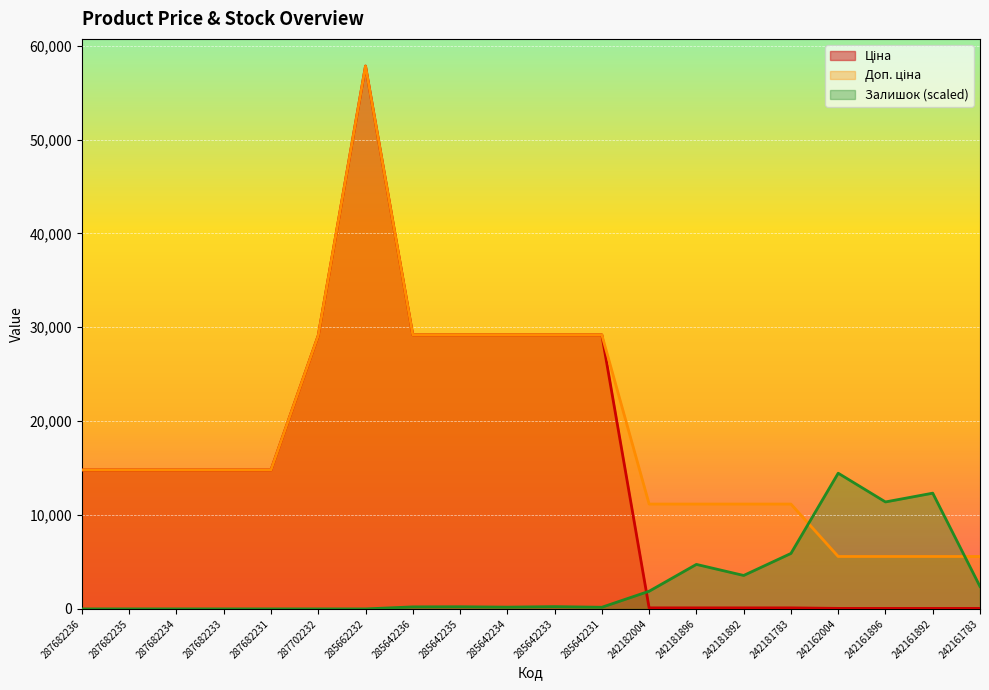

Rank the categories by Ціна value from lowest to highest.

242162004, 242161896, 242161892, 242161783, 242182004, 242181896, 242181892, 242181783, 287682236, 287682235, 287682234, 287682233, 287682231, 287702232, 285642236, 285642235, 285642234, 285642233, 285642231, 285662232